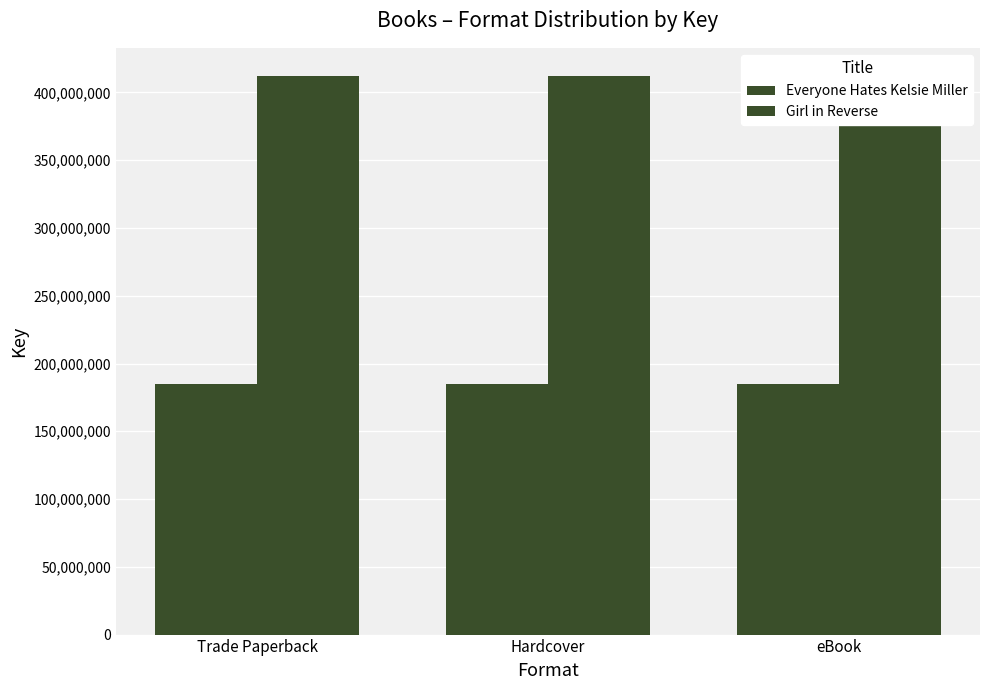

Is the value of Girl in Reverse at Hardcover greater than the value of Everyone Hates Kelsie Miller at eBook?

Yes